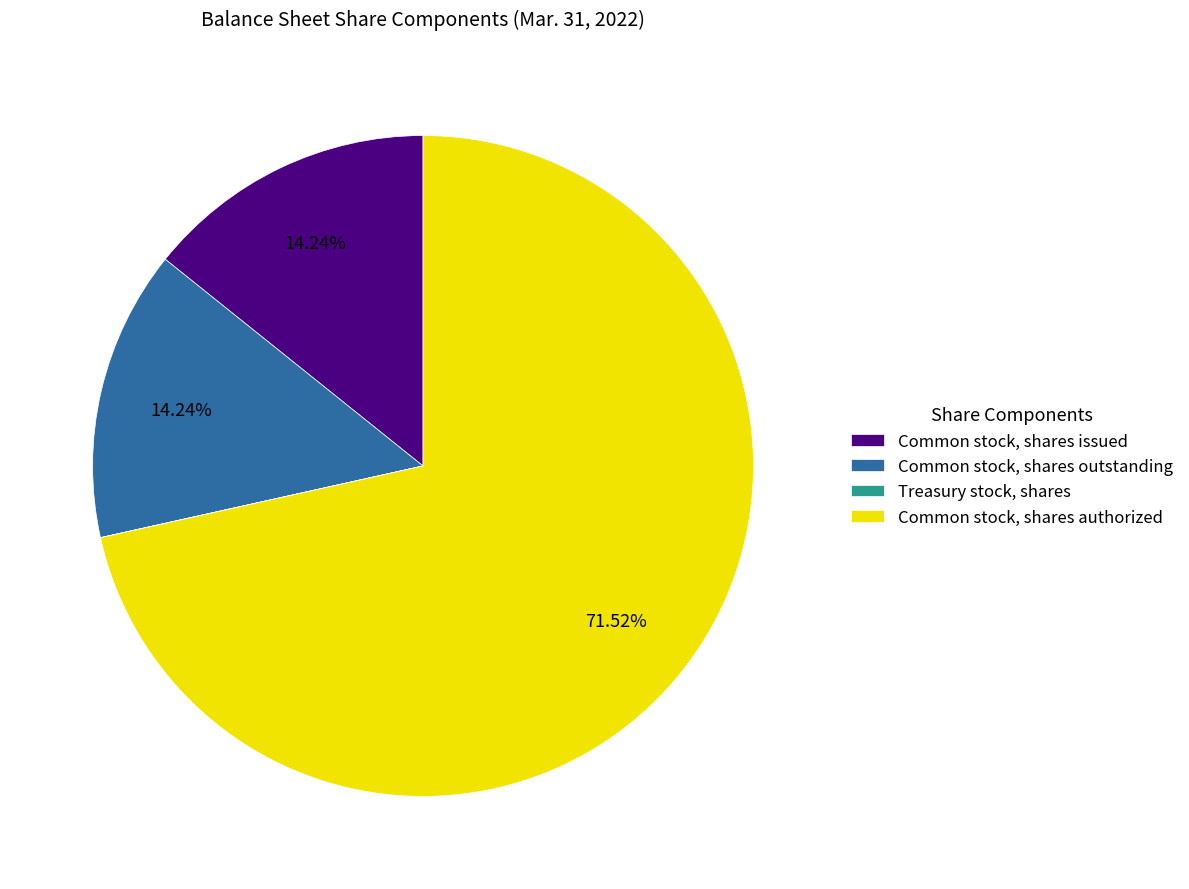

The Common stock, shares authorized slice represents 79% of the pie. True or false?

False